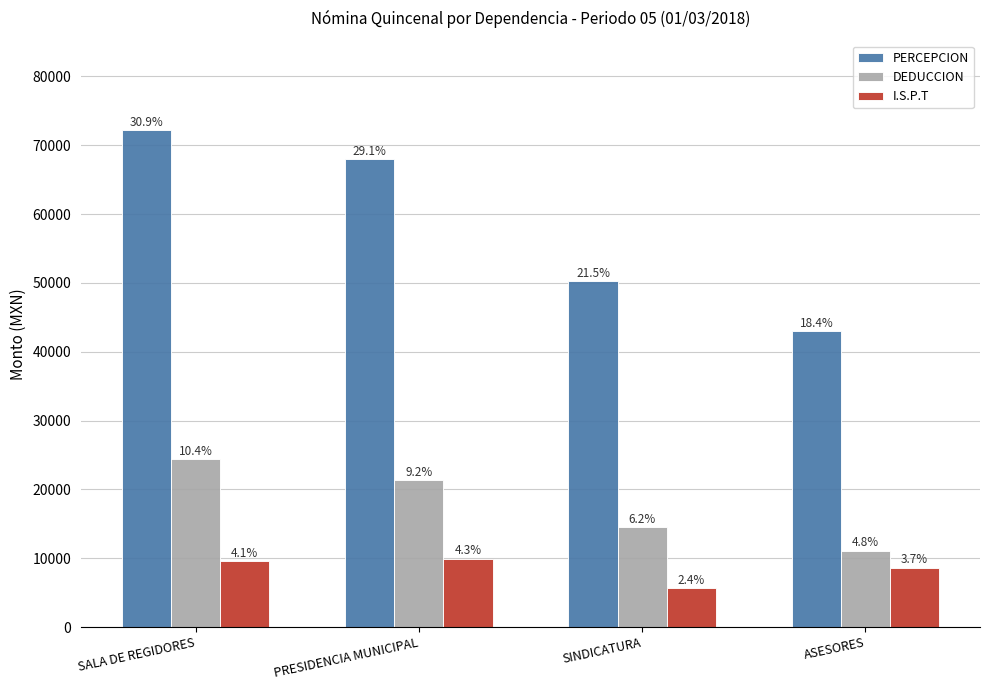

List the series in order of their overall mean, lowest first.

I.S.P.T, DEDUCCION, PERCEPCION